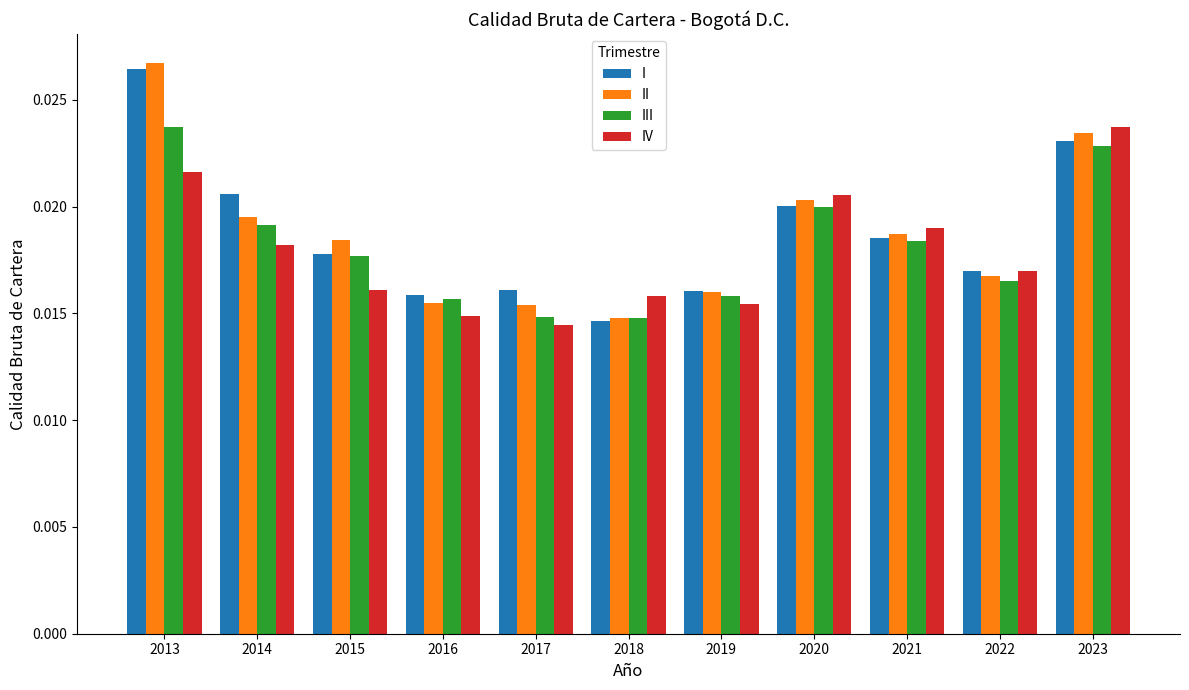

At which category is the sum across all series the highest?

2013